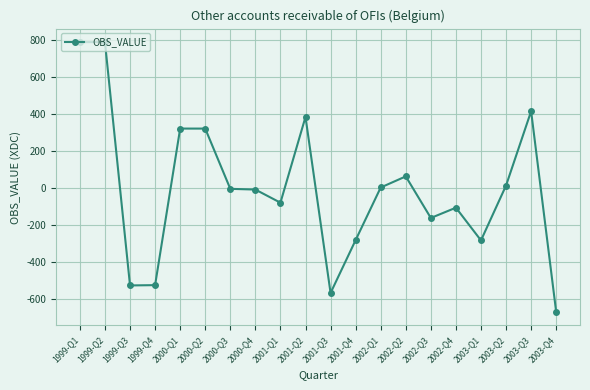

True or false: the data has more than 1 interior local peaks.

True